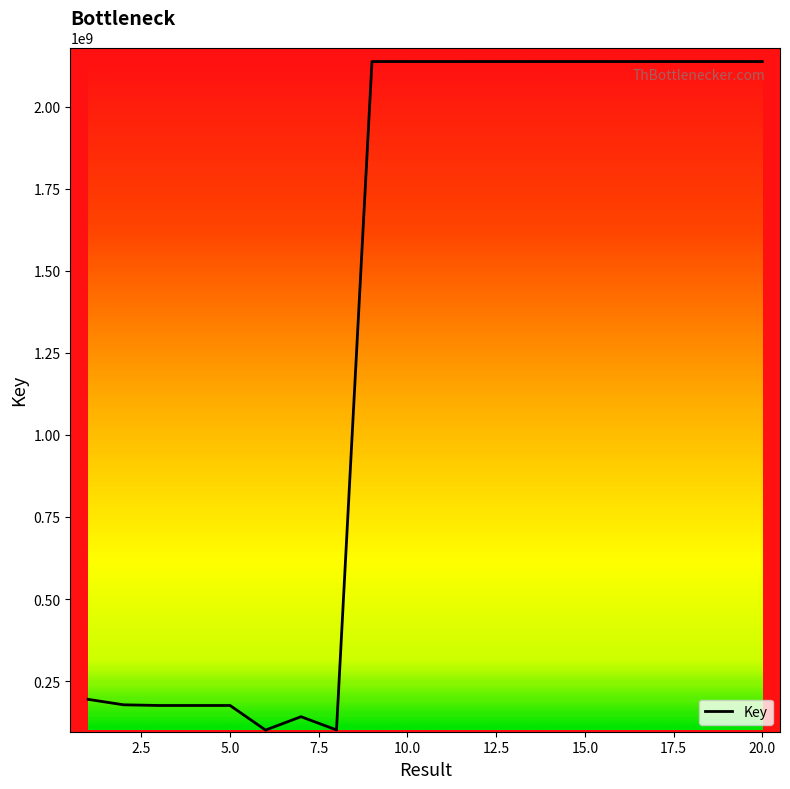

What is the average value?

1344692475